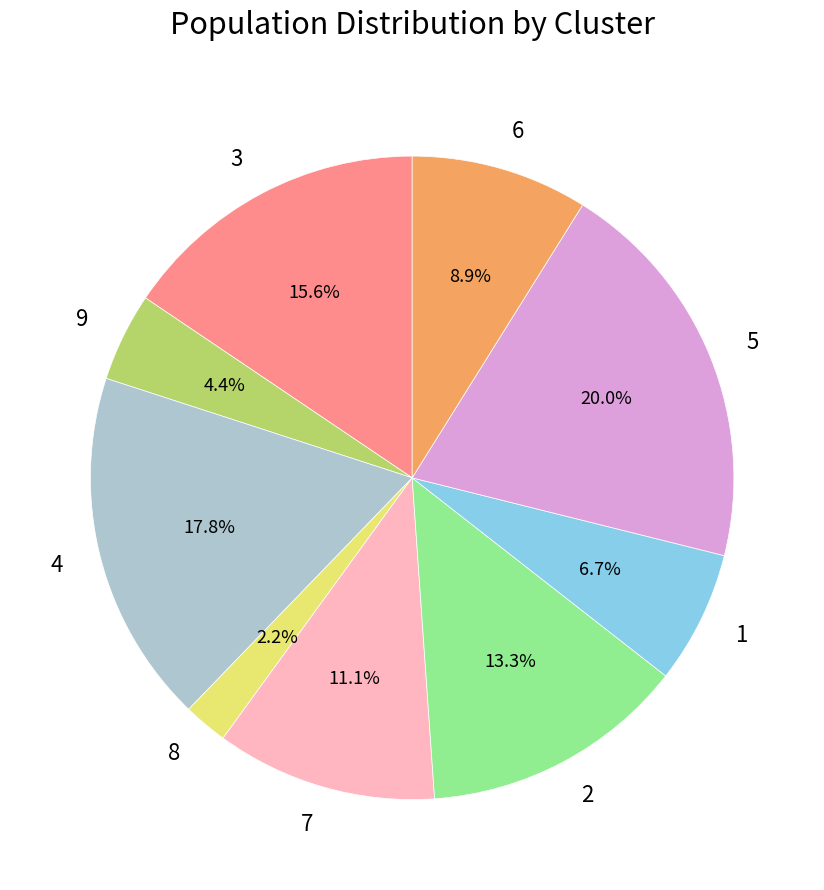

What is the smallest slice in the pie chart?

8